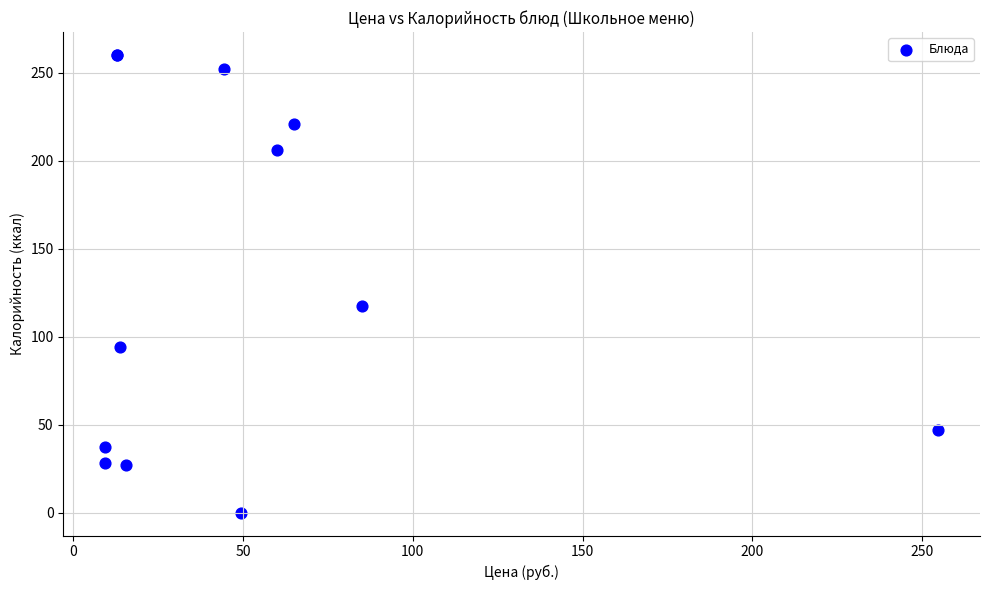

What Y value in the scatter plot is closest to 130?

117.3